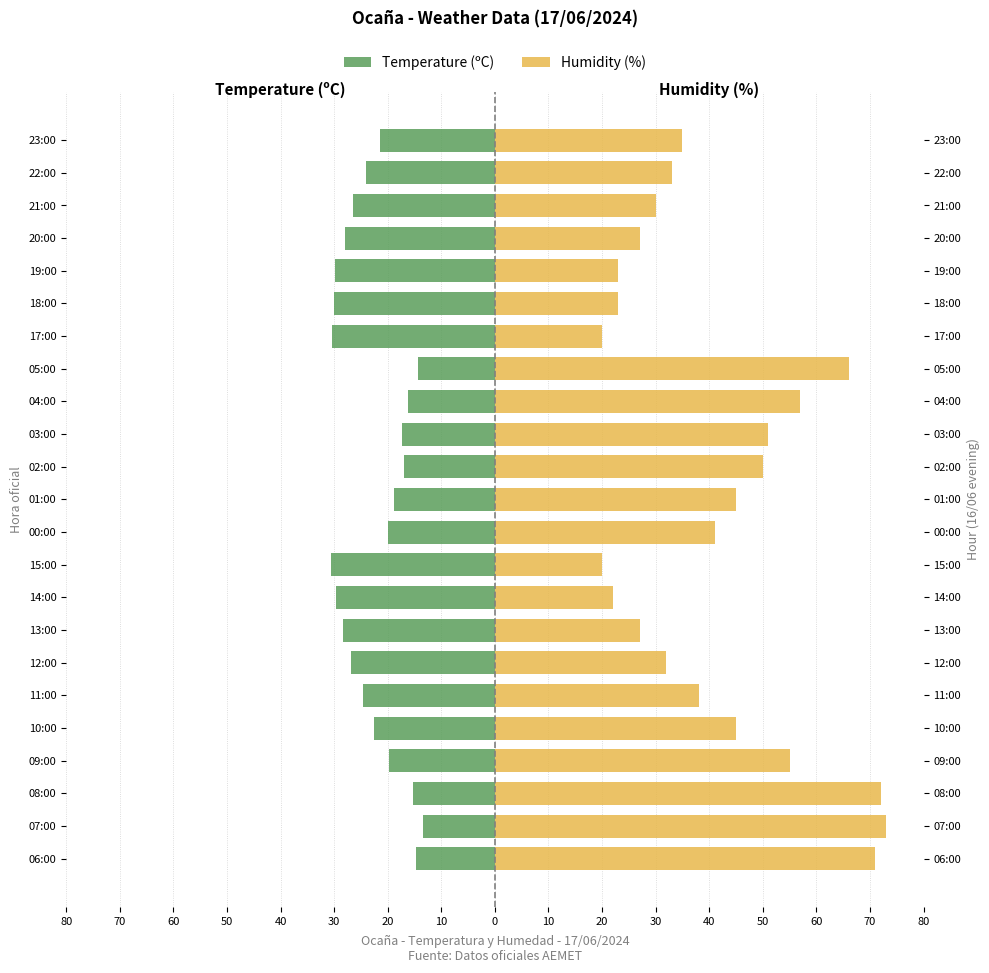

Which has a higher value, 18:00 or 04:00?

04:00